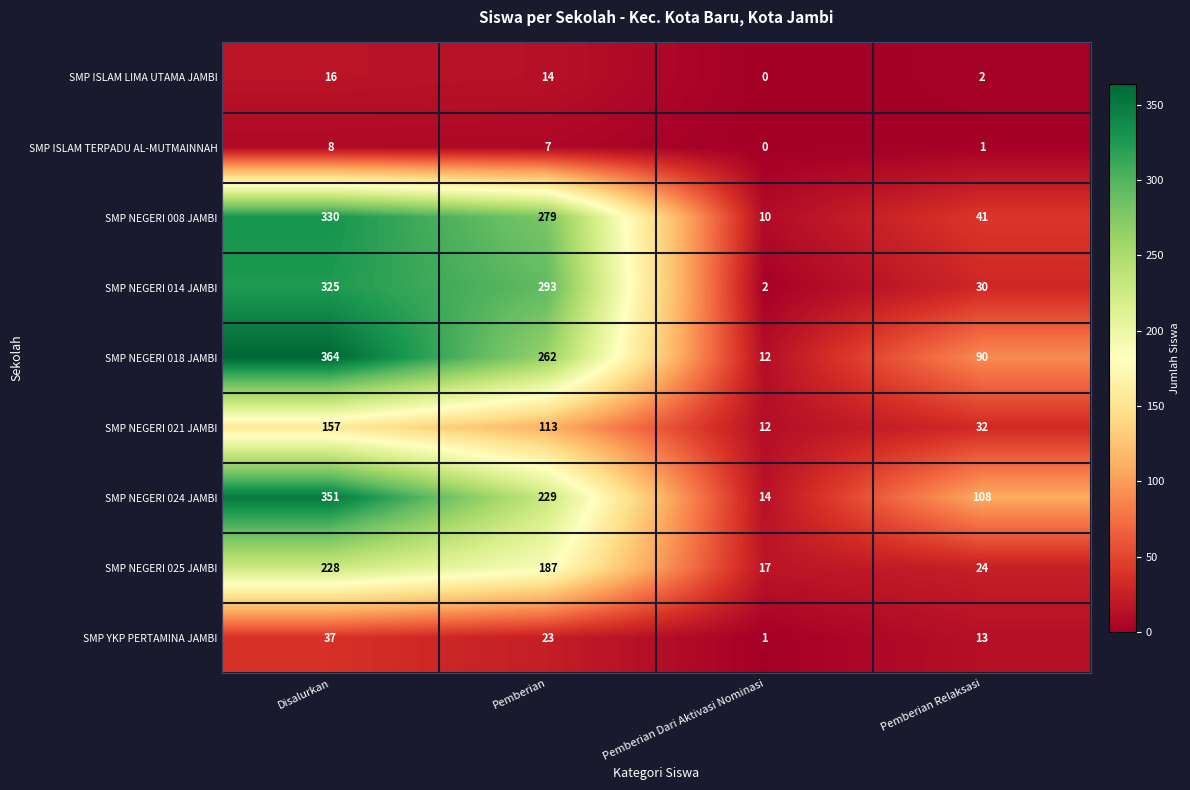

At how many categories does at least one series exceed 0?

4